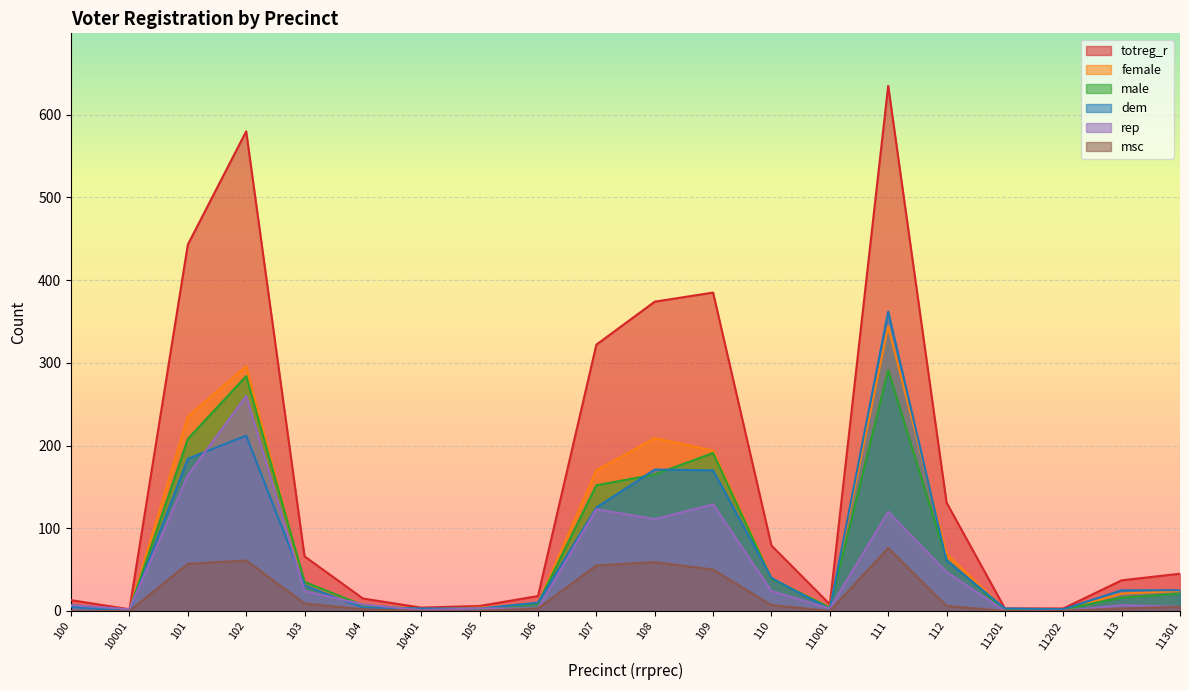

What is the sum of all rep values?

1041